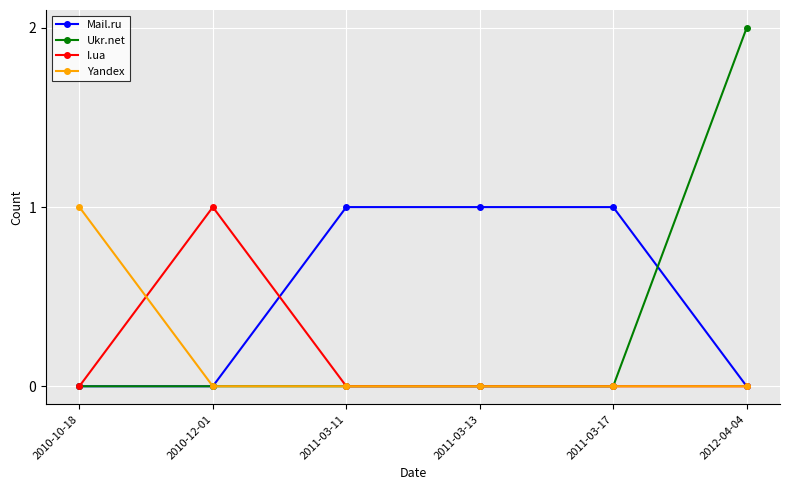

What is the total value across all series at 2011-03-11?

1